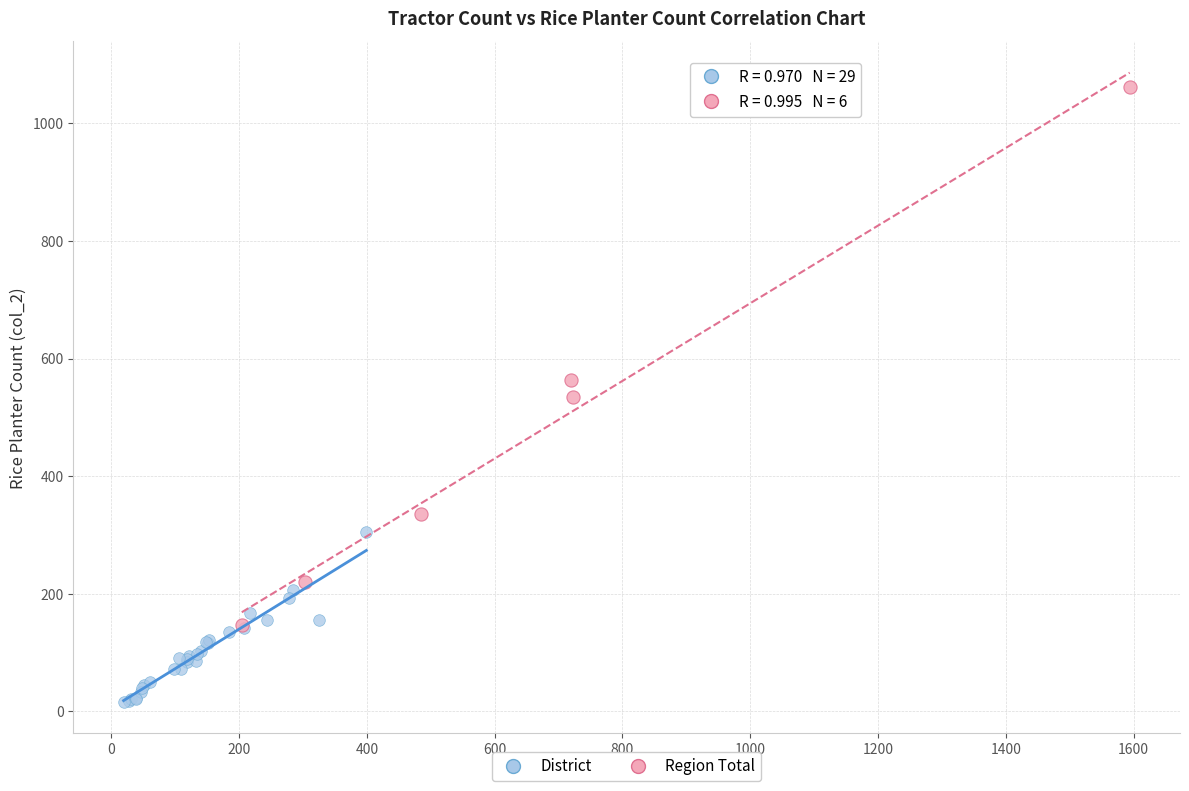

Which series contains the highest Y value?

Region Total